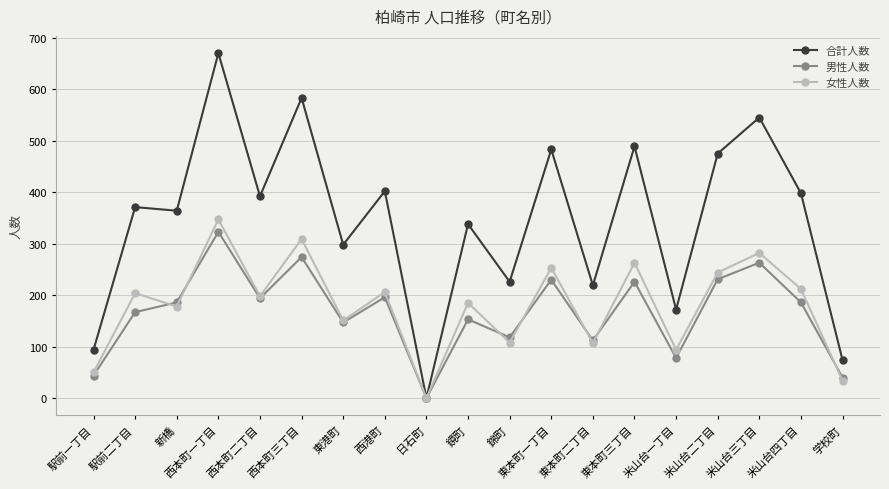

What is the value of the 合計人数 point at the 10th from the left?

338